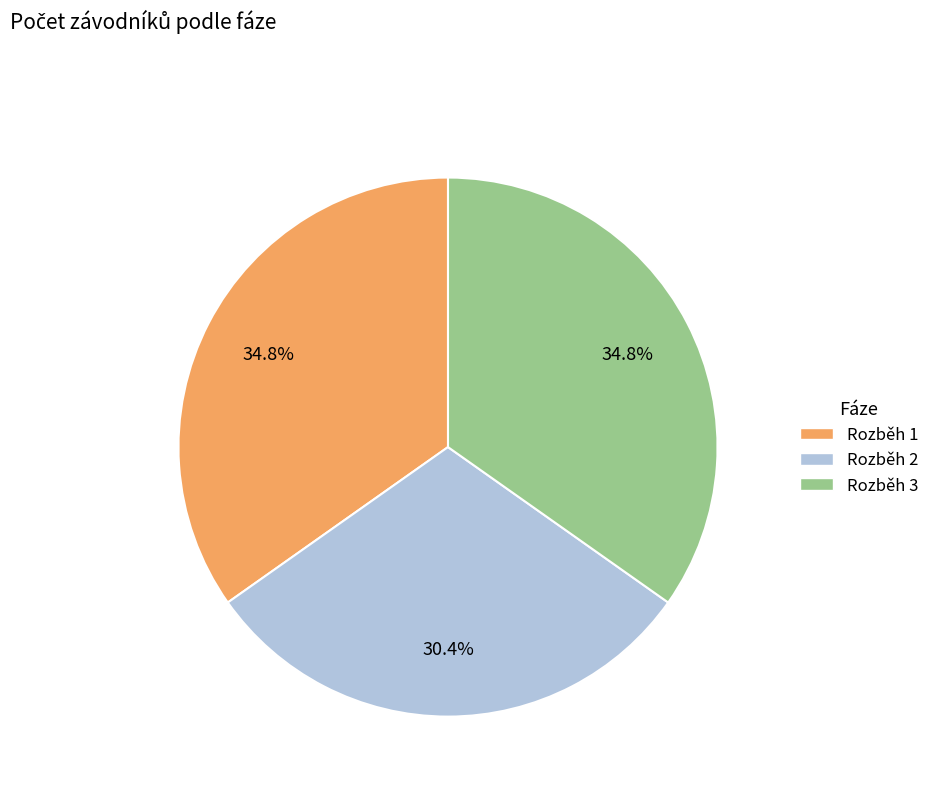

True or false: Rozběh 3 accounts for 35% of the total.

True